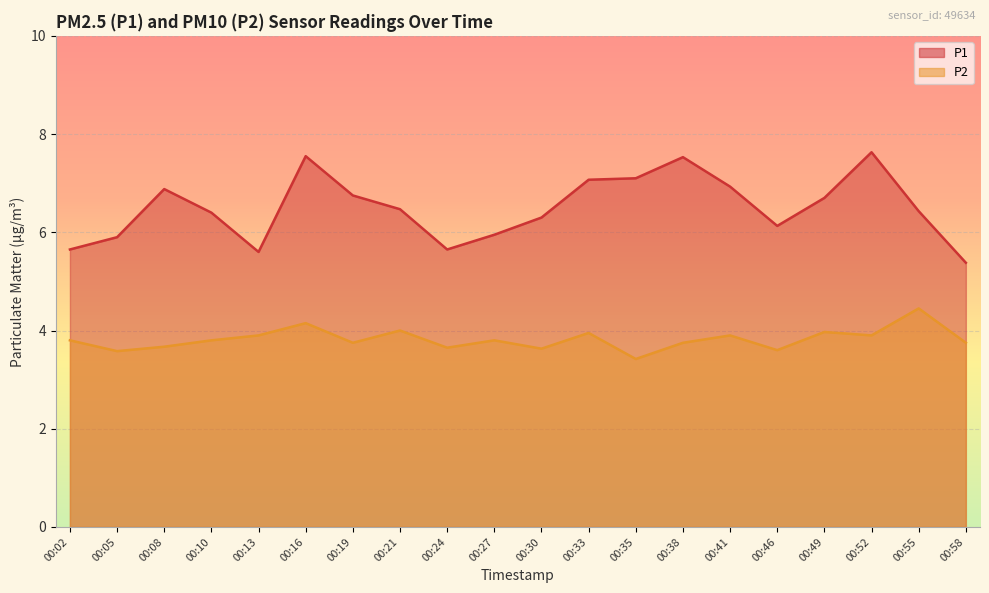

Does the chart display data point markers on the line(s)?

No